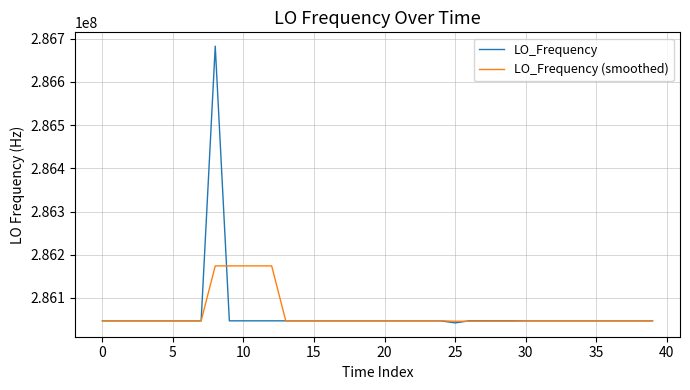

Rank the series by their maximum value, from highest to lowest.

LO_Frequency, LO_Frequency (smoothed)